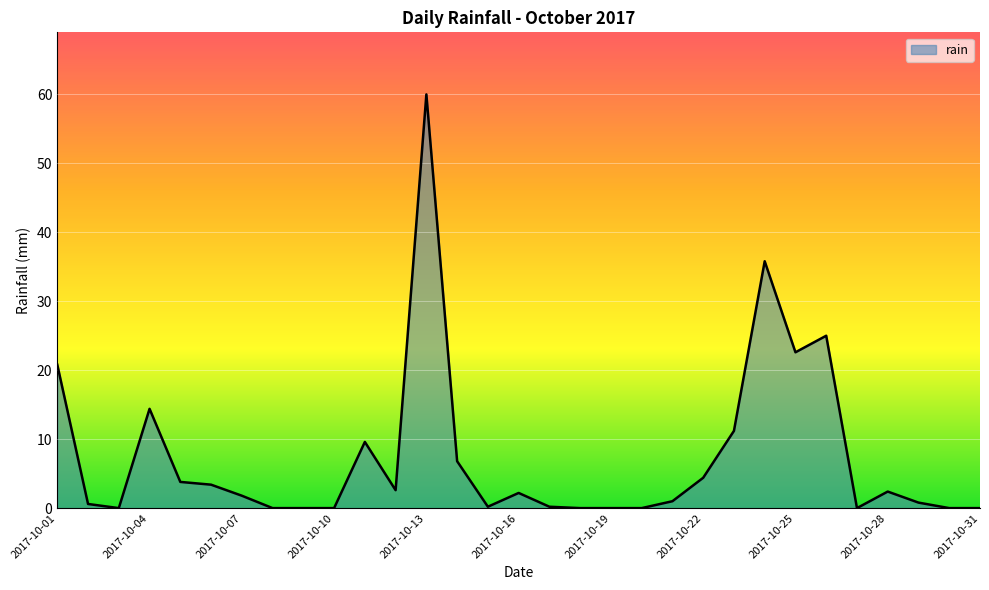

What is the greatest value displayed?

60.0